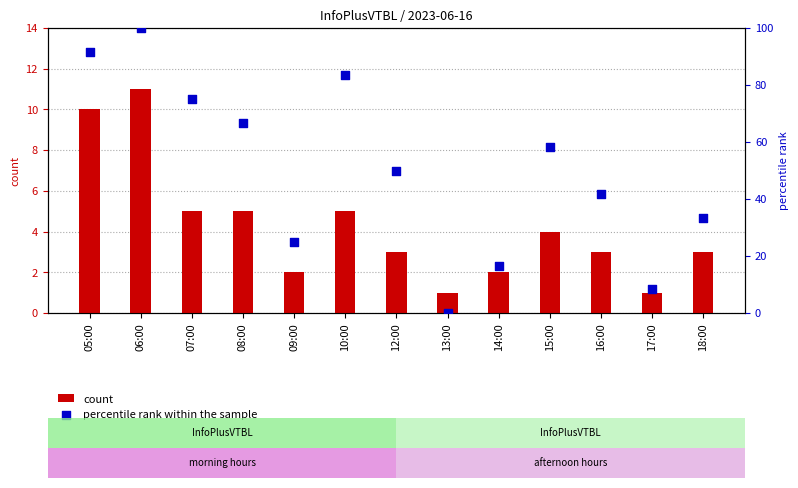

At which category is the sum across all series the highest?

06:00